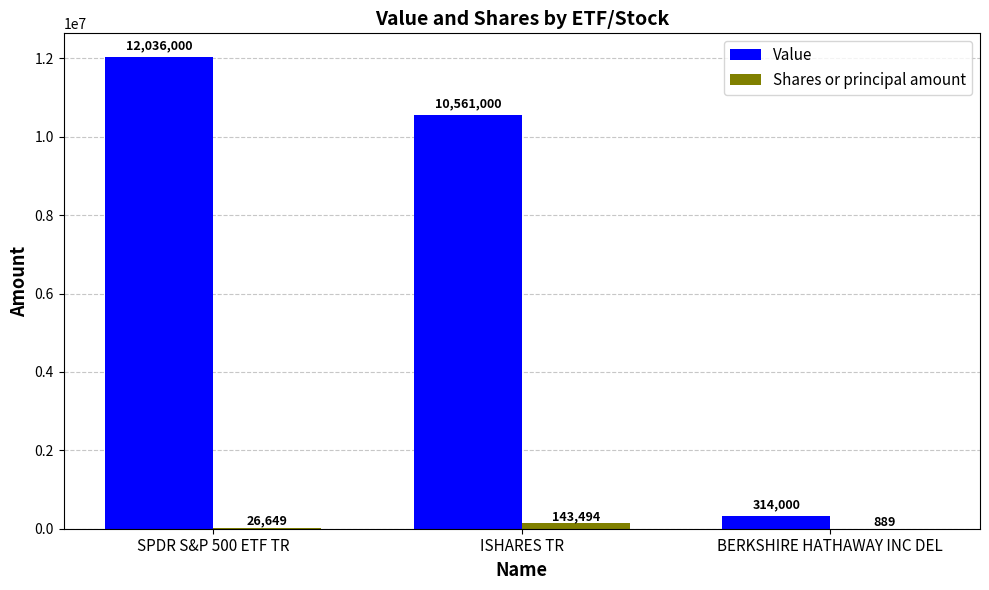

What value does the Value series have at SPDR S&P 500 ETF TR, to the nearest 10?

12036000